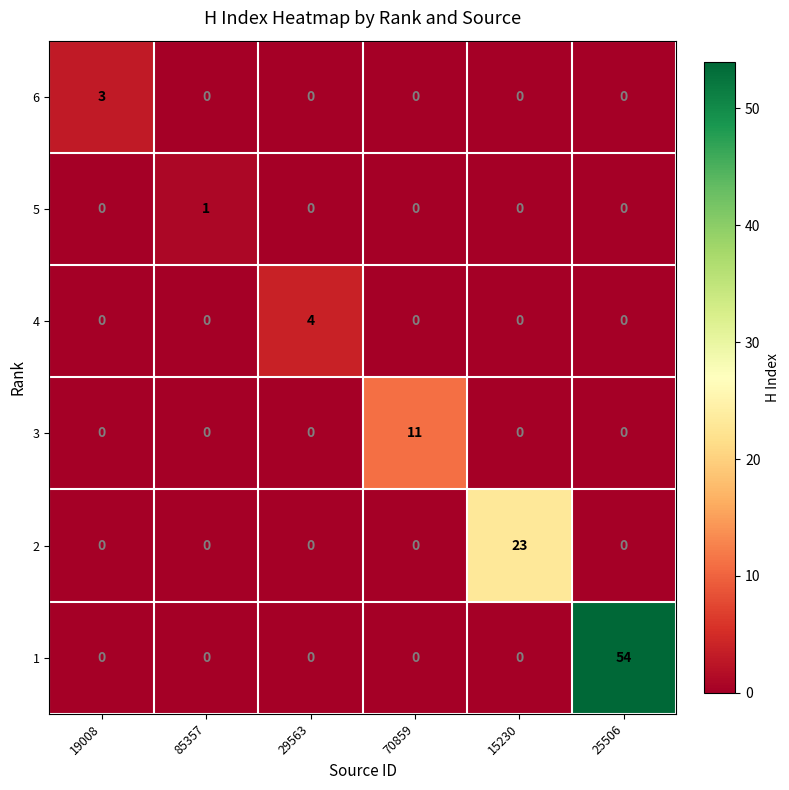

What is the maximum value shown in the chart?

54